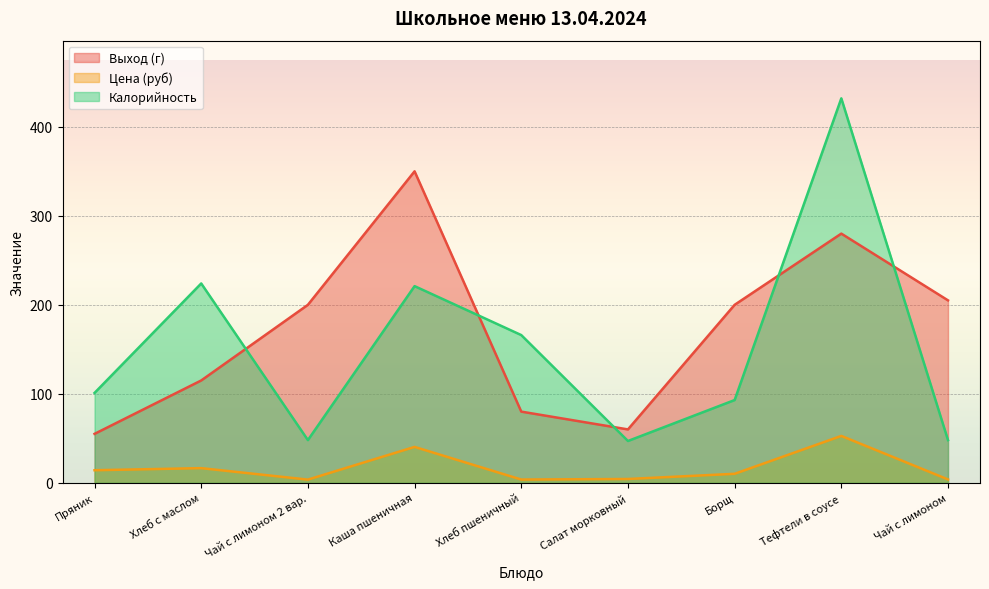

Does the chart display data point markers on the line(s)?

No